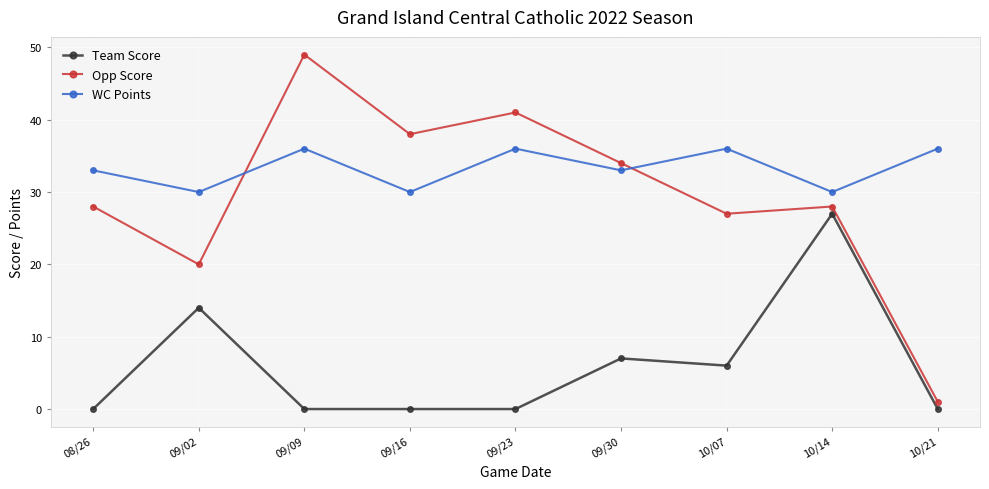

How many series are shown in this chart?

3